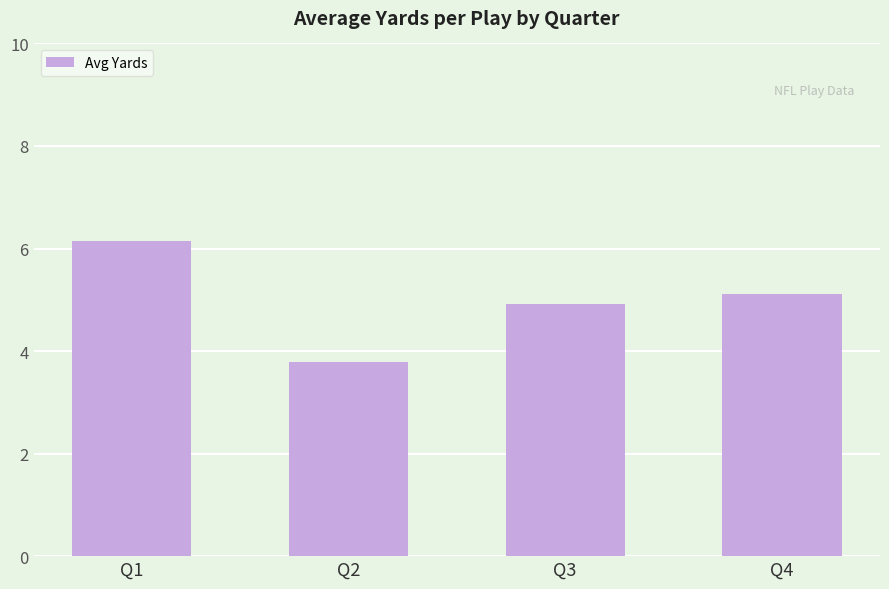

True or false: the data shows 3.8 at Q2.

True